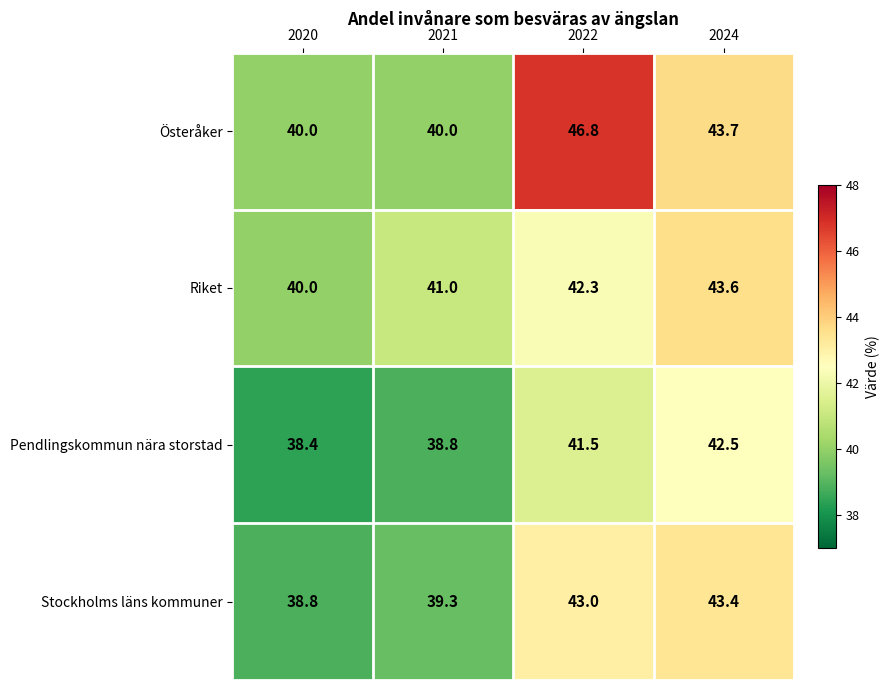

What is the maximum value for Pendlingskommun nära storstad?

42.5